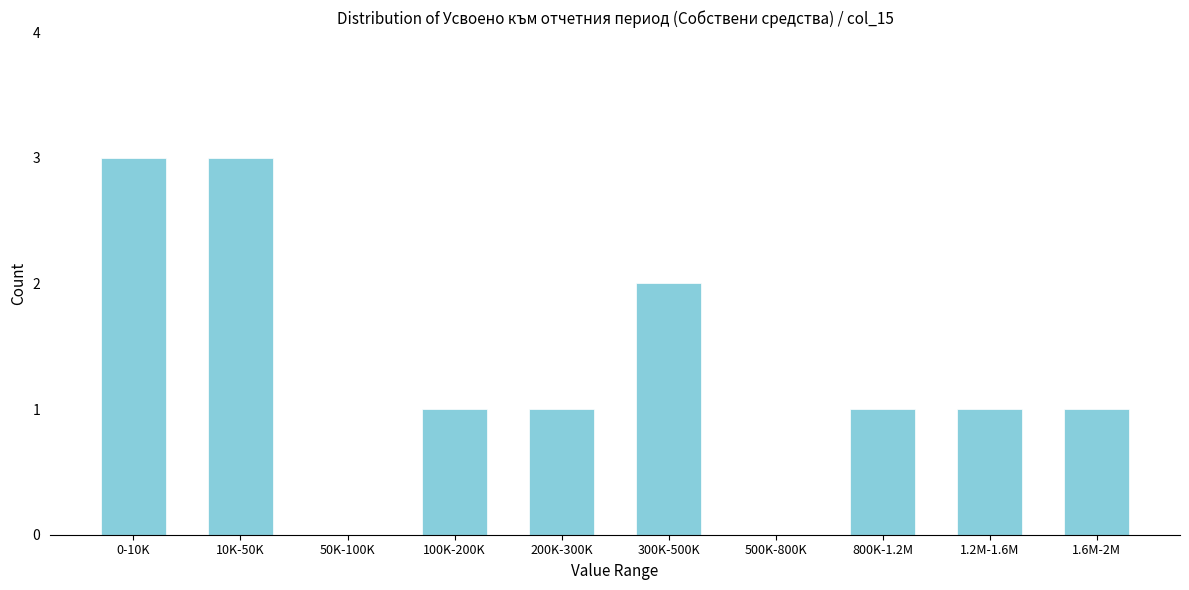

Reading right to left, extract all data points from this chart.

1.6M-2M=1	1.2M-1.6M=1	800K-1.2M=1	500K-800K=0	300K-500K=2	200K-300K=1	100K-200K=1	50K-100K=0	10K-50K=3	0-10K=3